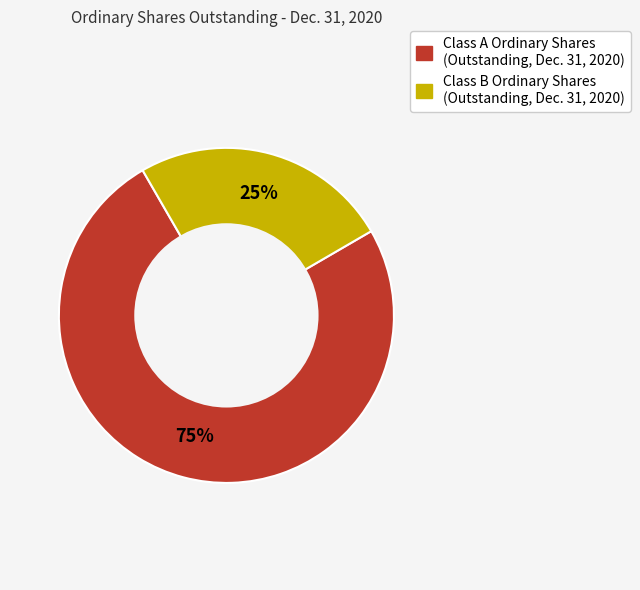

What percentage is the Class B Ordinary Shares (Outstanding, Dec. 31, 2020) slice, to the nearest percent?

25%